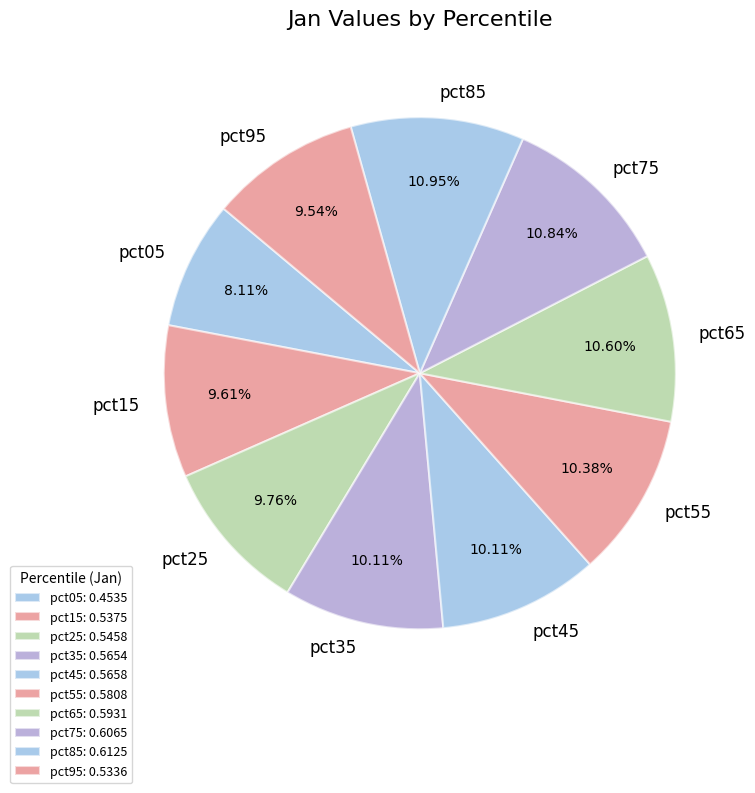

What percentage is the pct45 slice, to the nearest percent?

10%